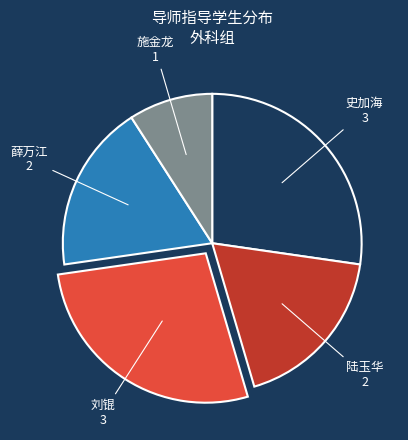

Is there any slice that represents more than half of the pie?

No